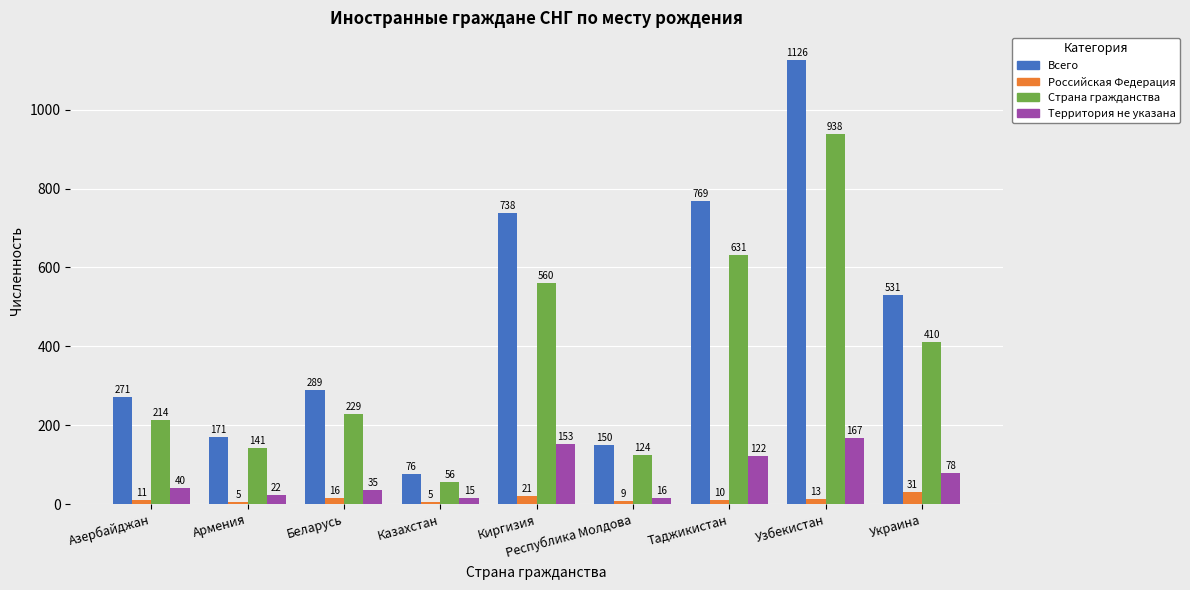

At which label is Всего closest to 601?

Украина